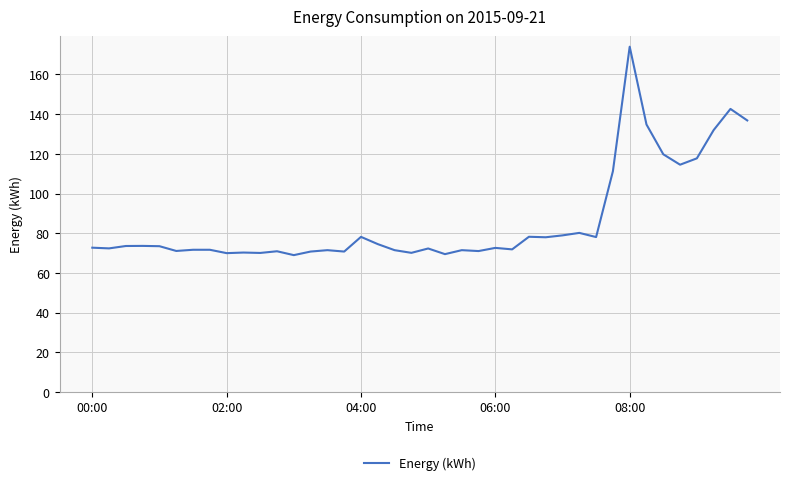

What is the difference between the maximum and minimum values?

105.0